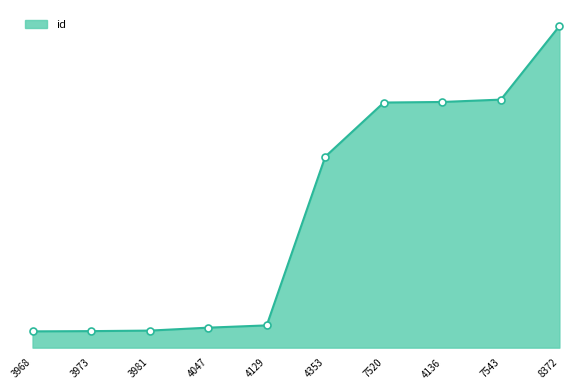

What is the change in value from 4047 to 7543?

+11236